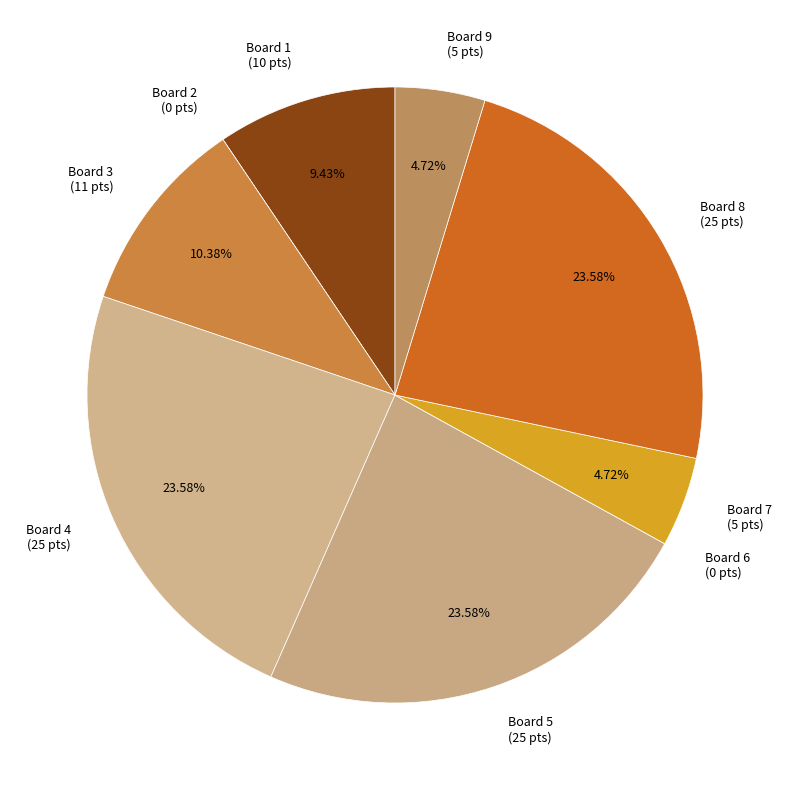

What is the ratio of the value at Board 4 (25 pts) to the value at Board 8 (25 pts)?

1.0